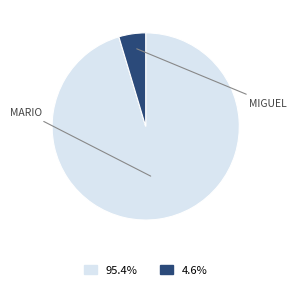

Is there any slice that represents more than half of the pie?

Yes